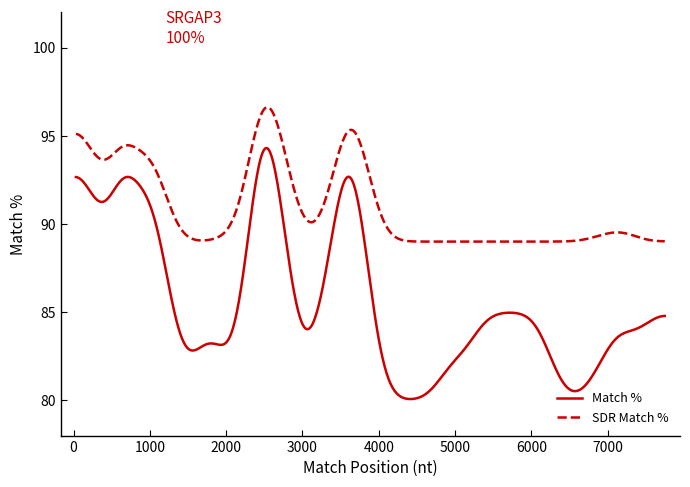

How many lines are shown in the chart?

2